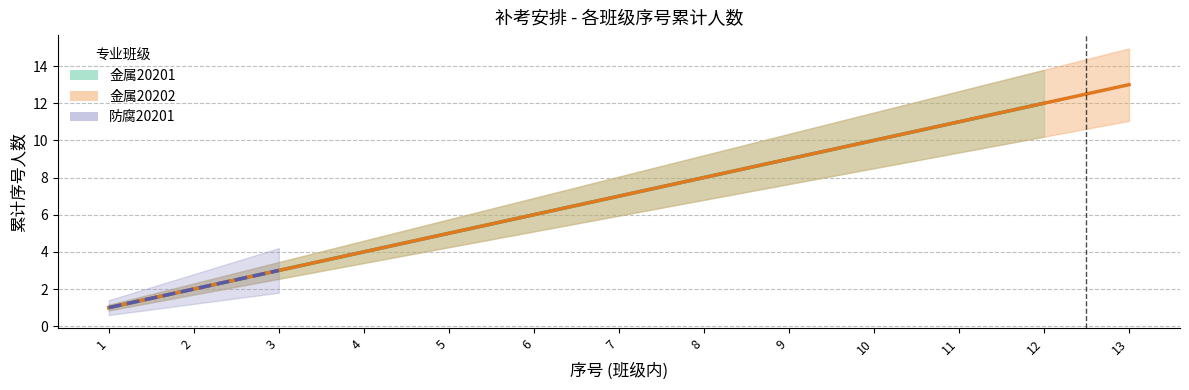

True or false: 金属20201 has a value of 1.7 at 3.

False